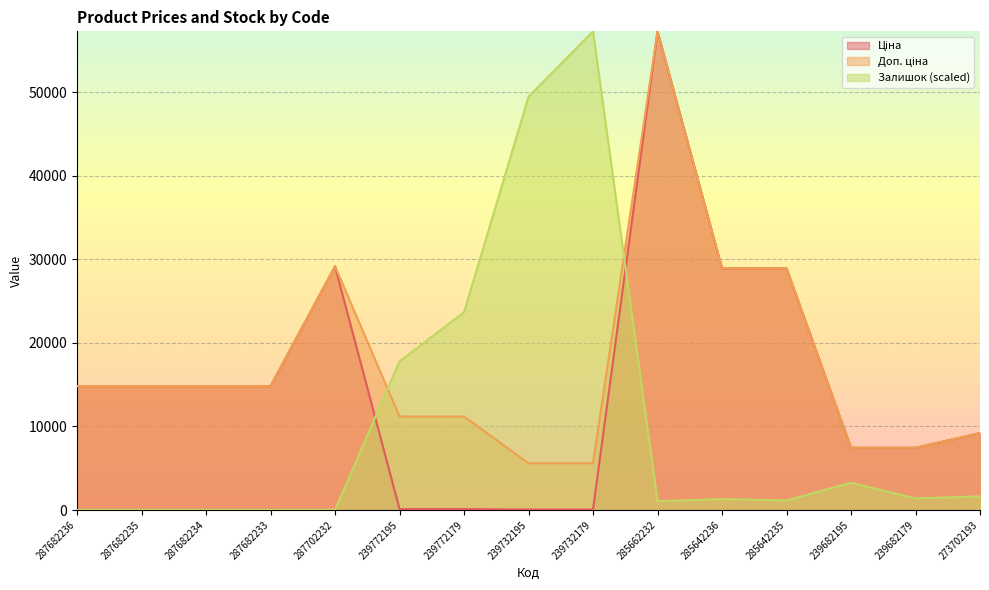

Which series has the largest range (max minus min)?

Залишок